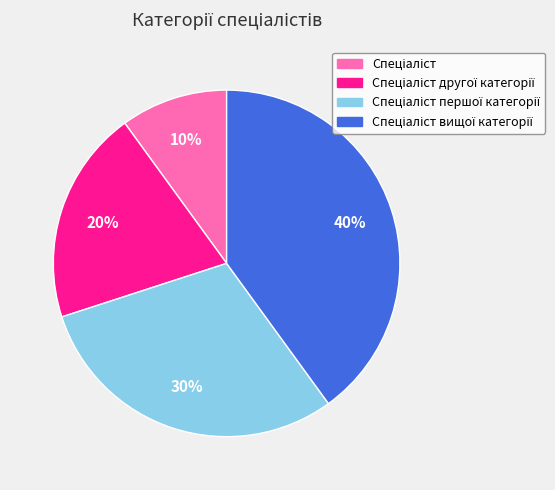

Does any single category account for the majority?

No